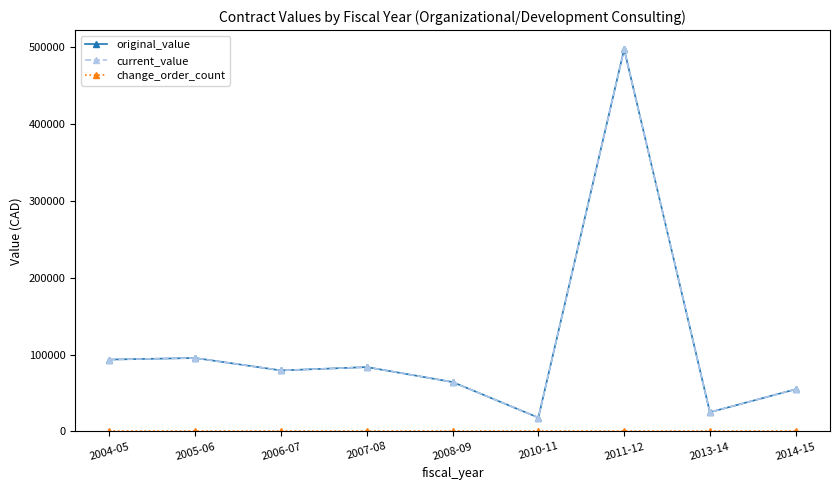

What is the label of the 5th point from the right?

2008-09